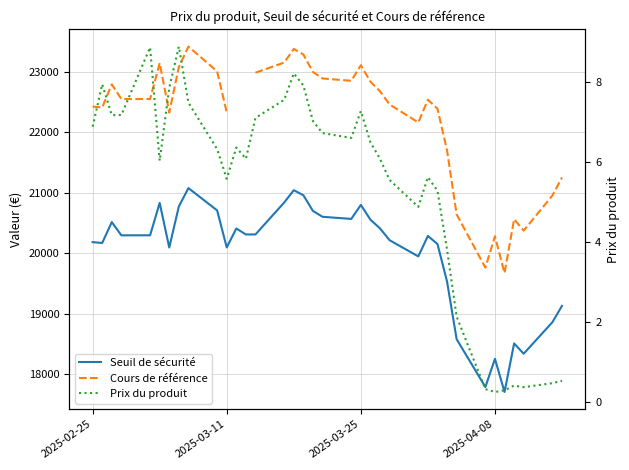

Rank the series by their maximum value, from highest to lowest.

Cours de référence, Seuil de sécurité, Prix du produit